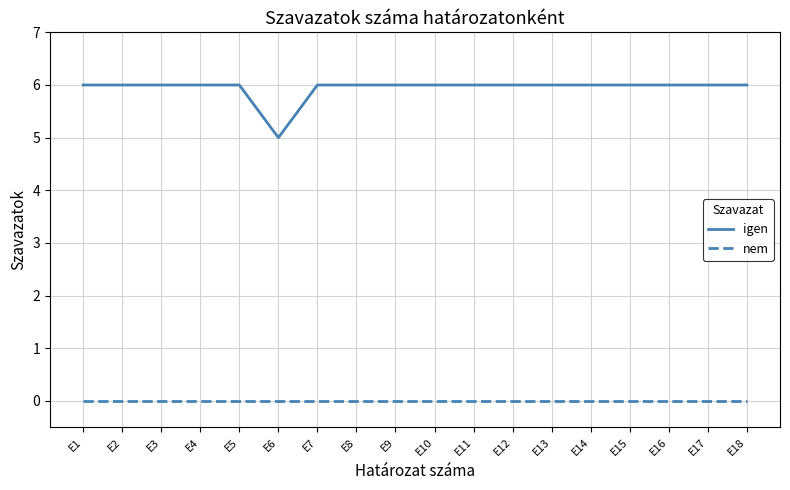

True or false: nem and igen intersect in this chart.

False